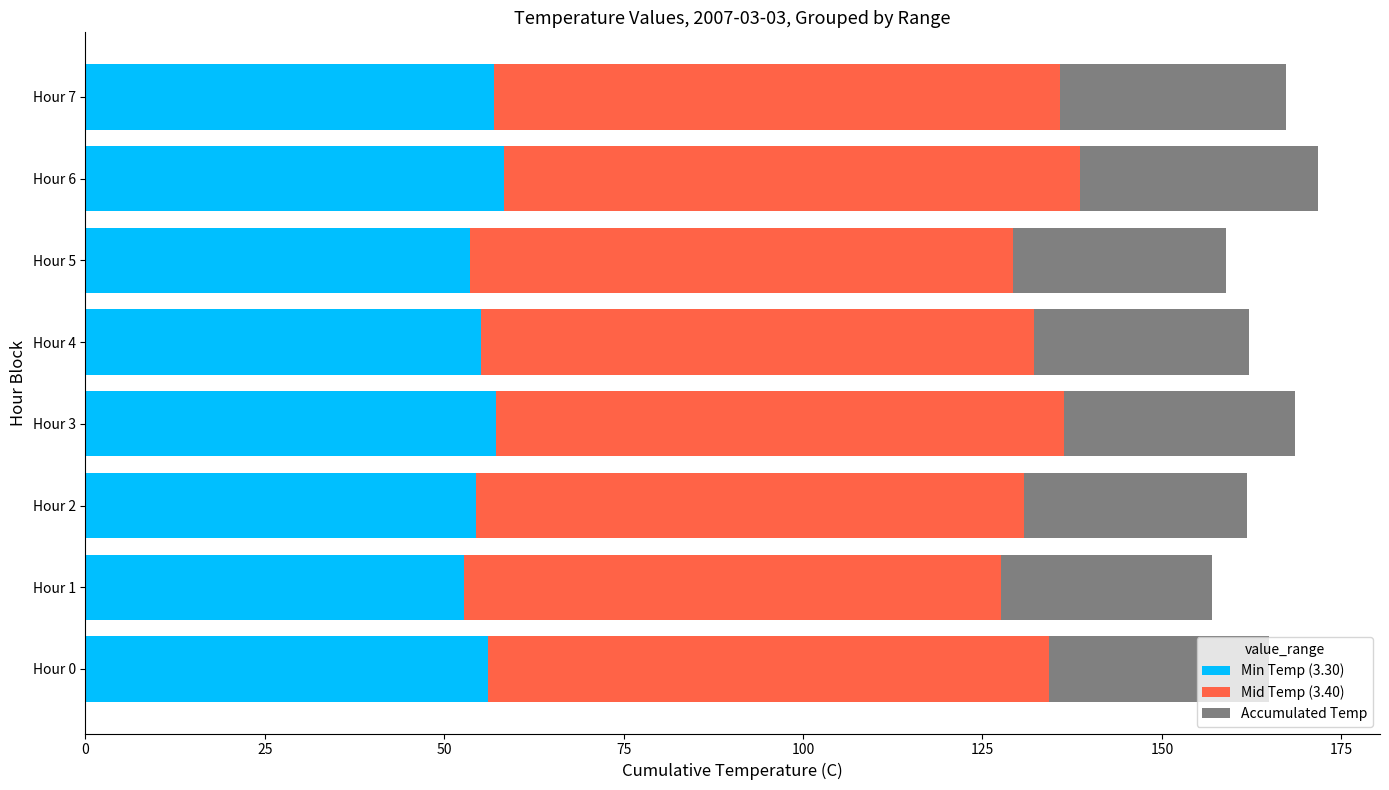

What is the lowest value of the Min Temp (3.30) series?

52.8